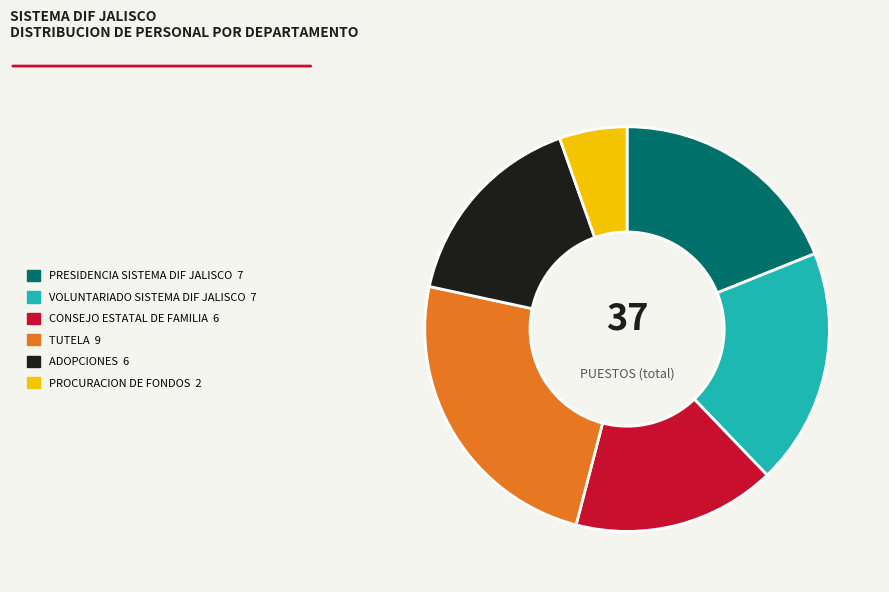

Approximately how many times larger is the value at VOLUNTARIADO SISTEMA DIF JALISCO 7 compared to PRESIDENCIA SISTEMA DIF JALISCO 7?

1.0